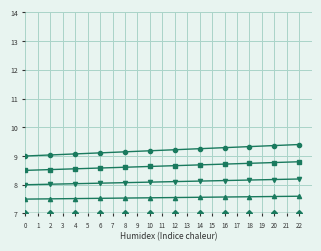

What is the difference between the highest and lowest values at 1?

2.0